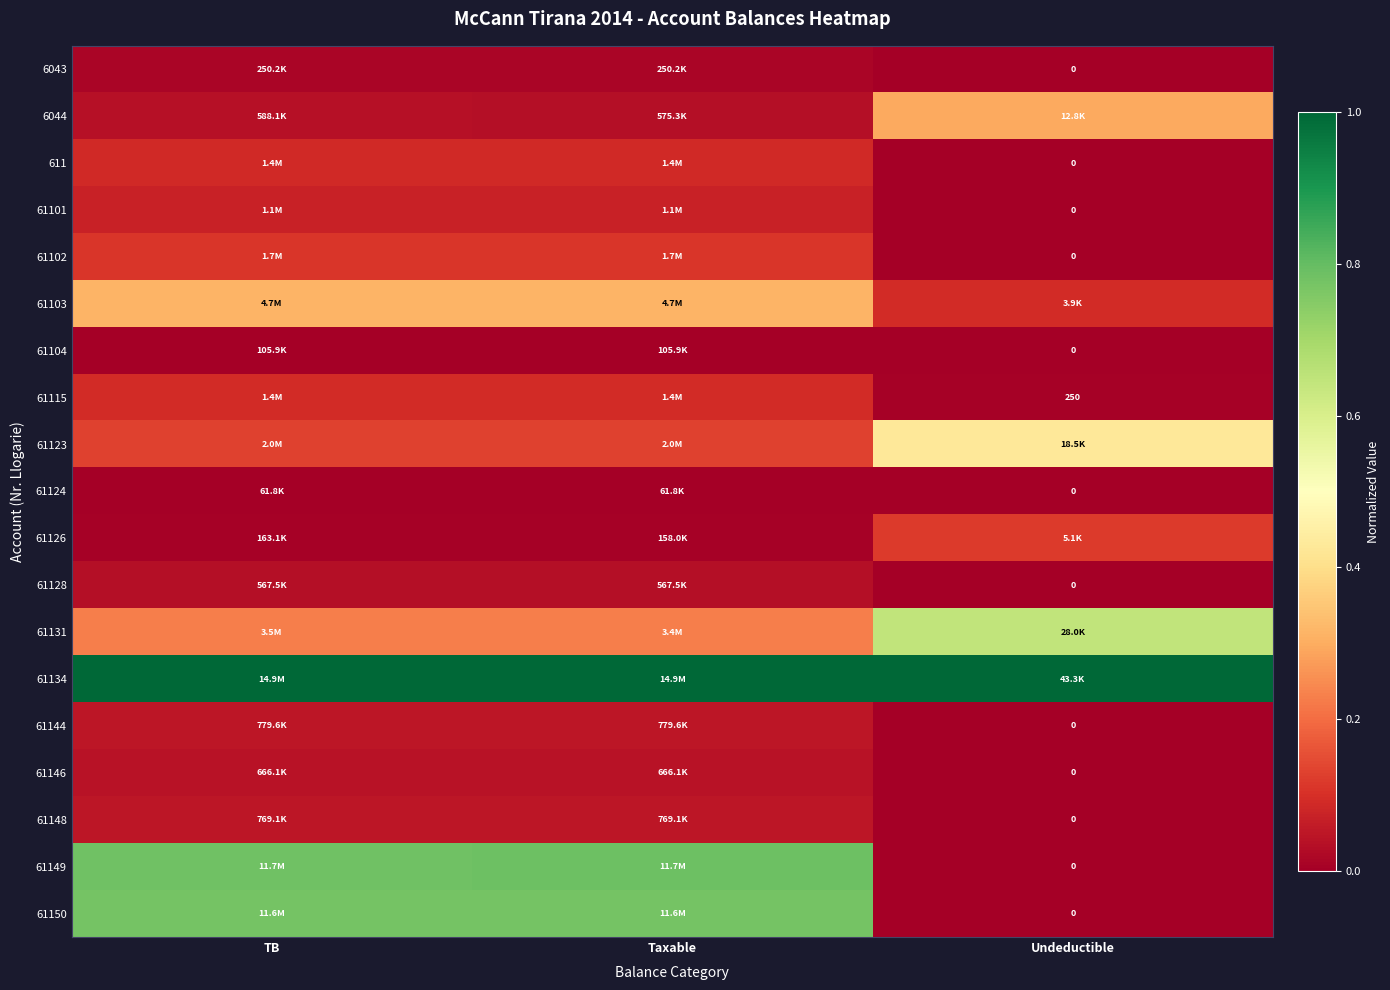

Which series has the largest total across all categories?

61134